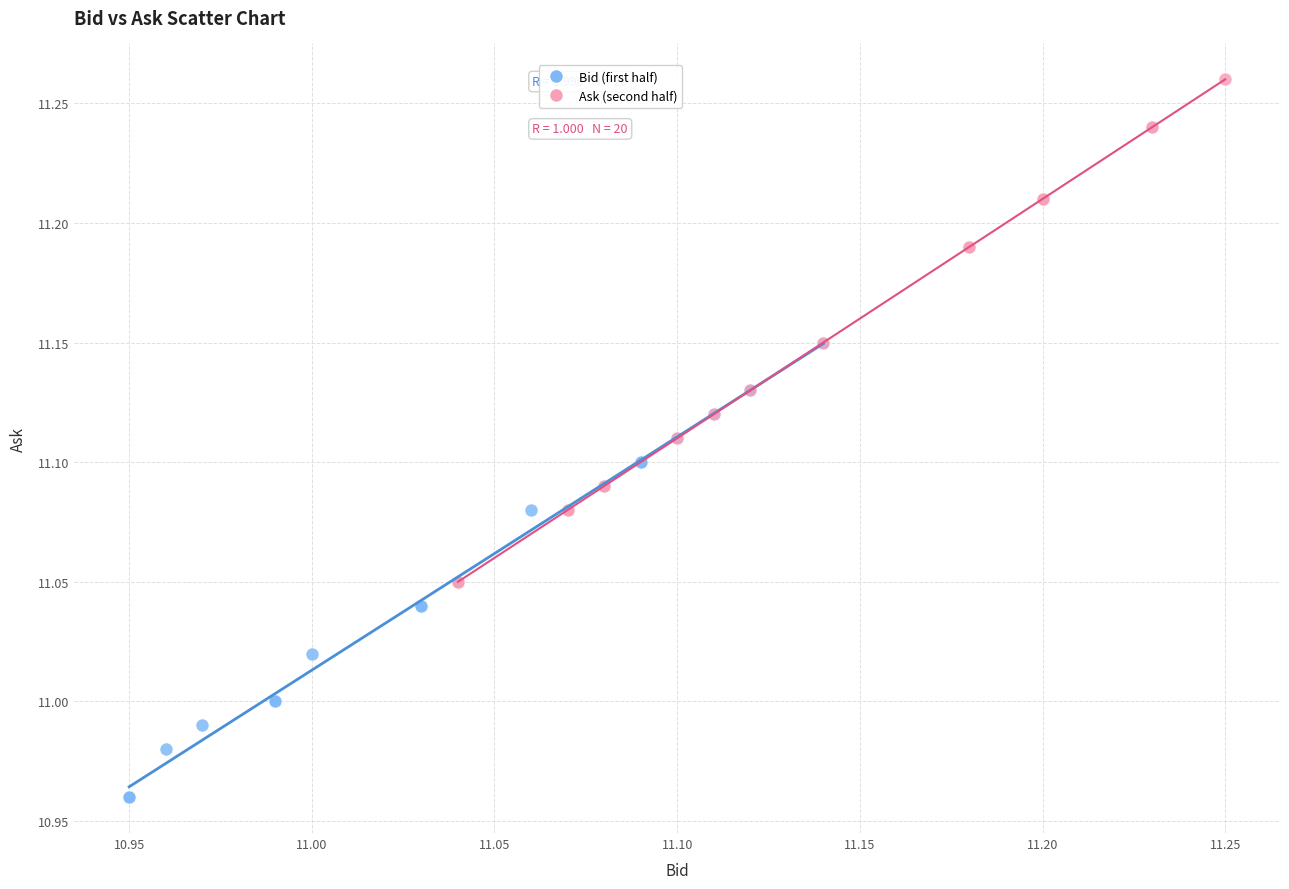

Which series has the largest Y range (max minus min)?

Ask (second half)